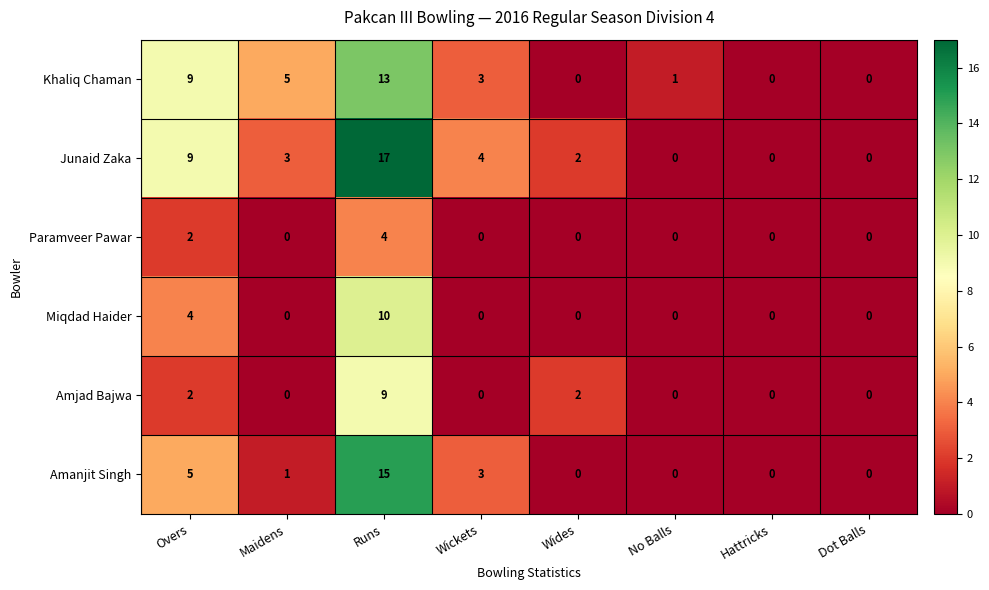

Which series has the largest range (max minus min)?

Junaid Zaka